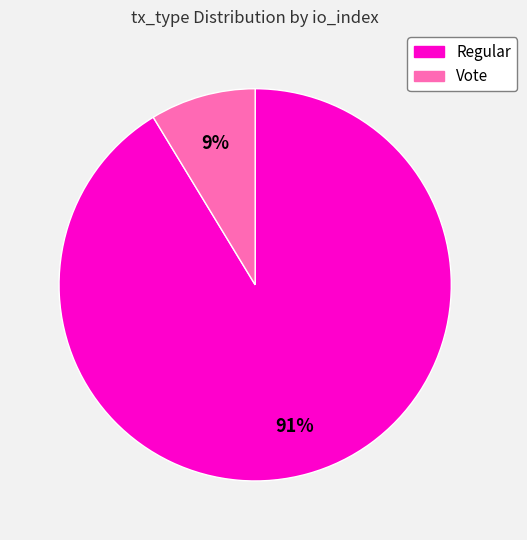

To the nearest percent, what is the average slice percentage?

50%